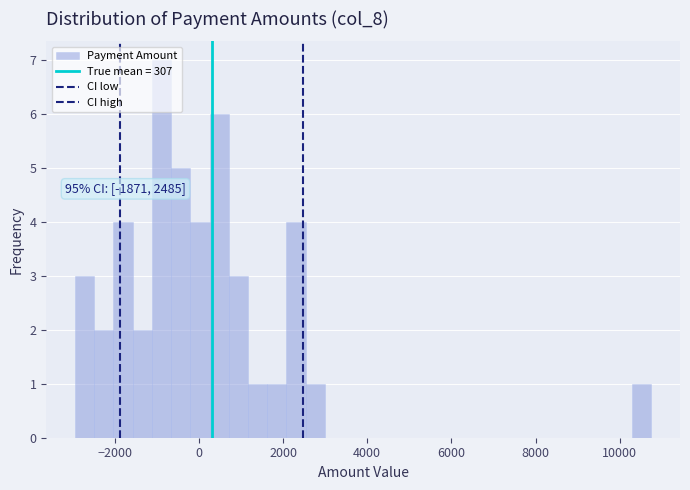

Read against the x-axis, roughly where is the centre of the tallest bar?

-800